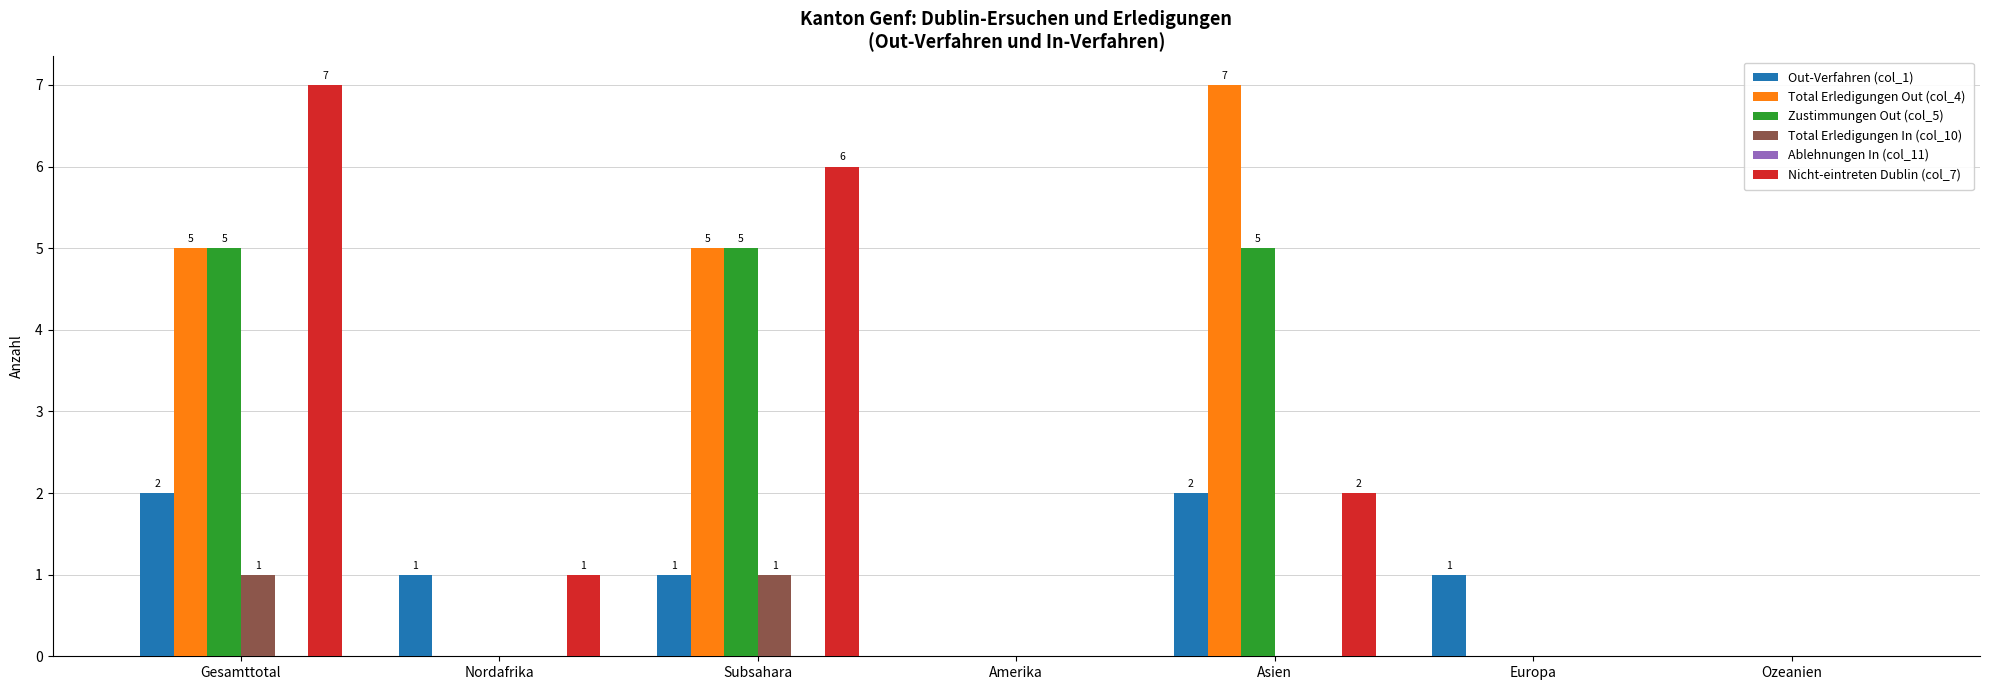

Count the Nicht-eintreten Dublin (col_7) values in the range 0 to 6.

6